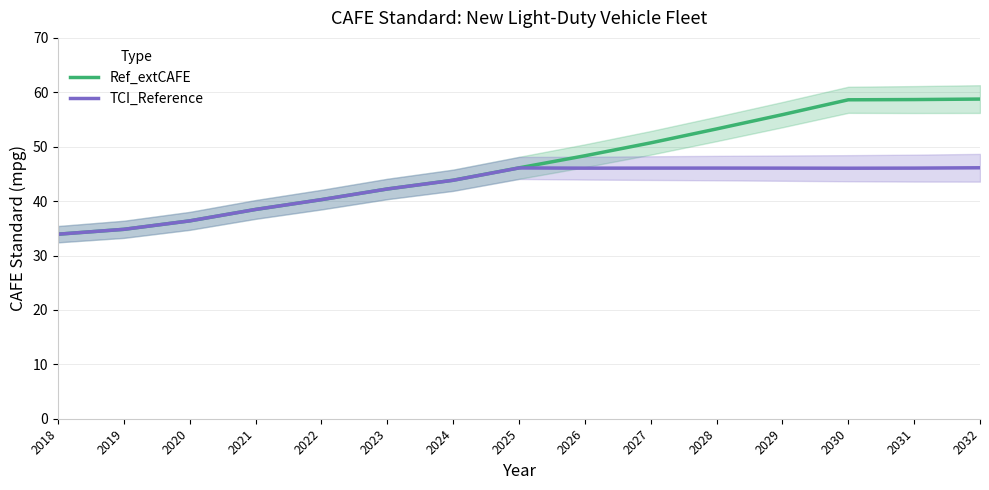

How many lines are shown in the chart?

2